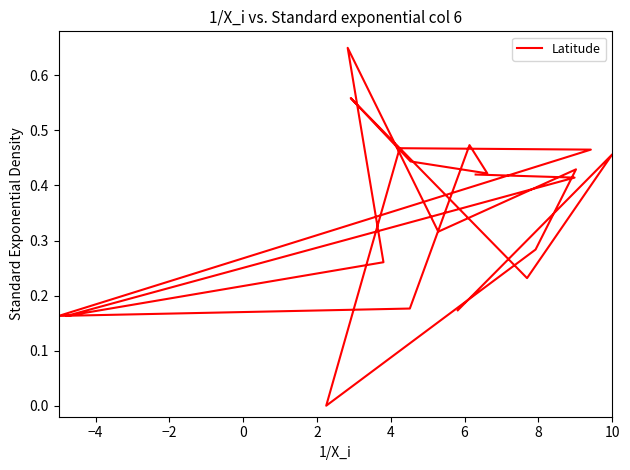

Is it true that the value at 10 is 0.7?

False